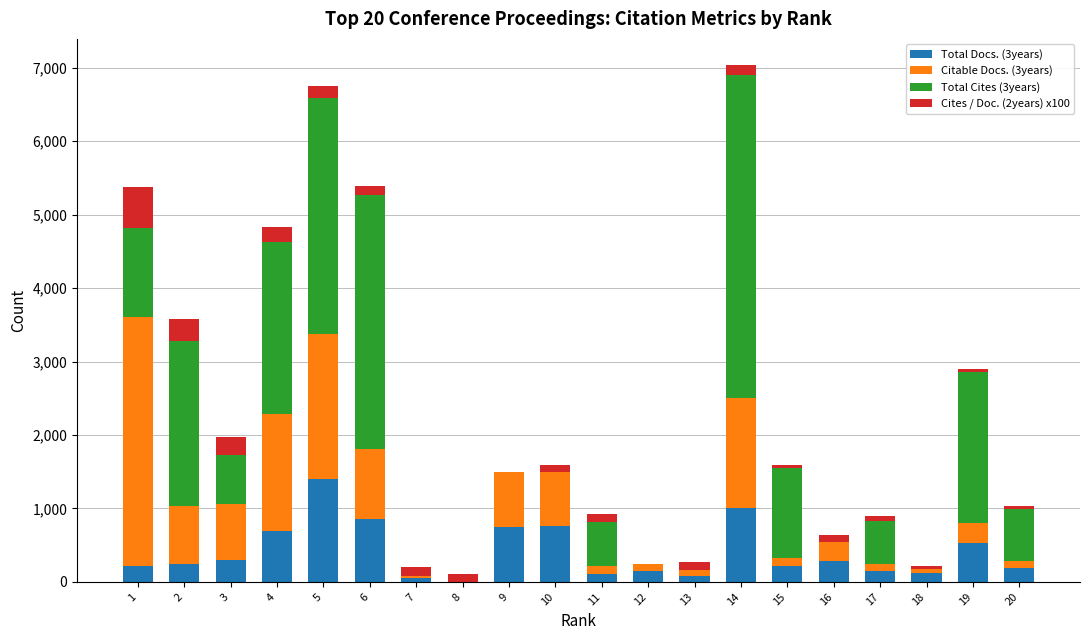

The value of Total Docs. (3years) at 6 is 854. True or false?

True